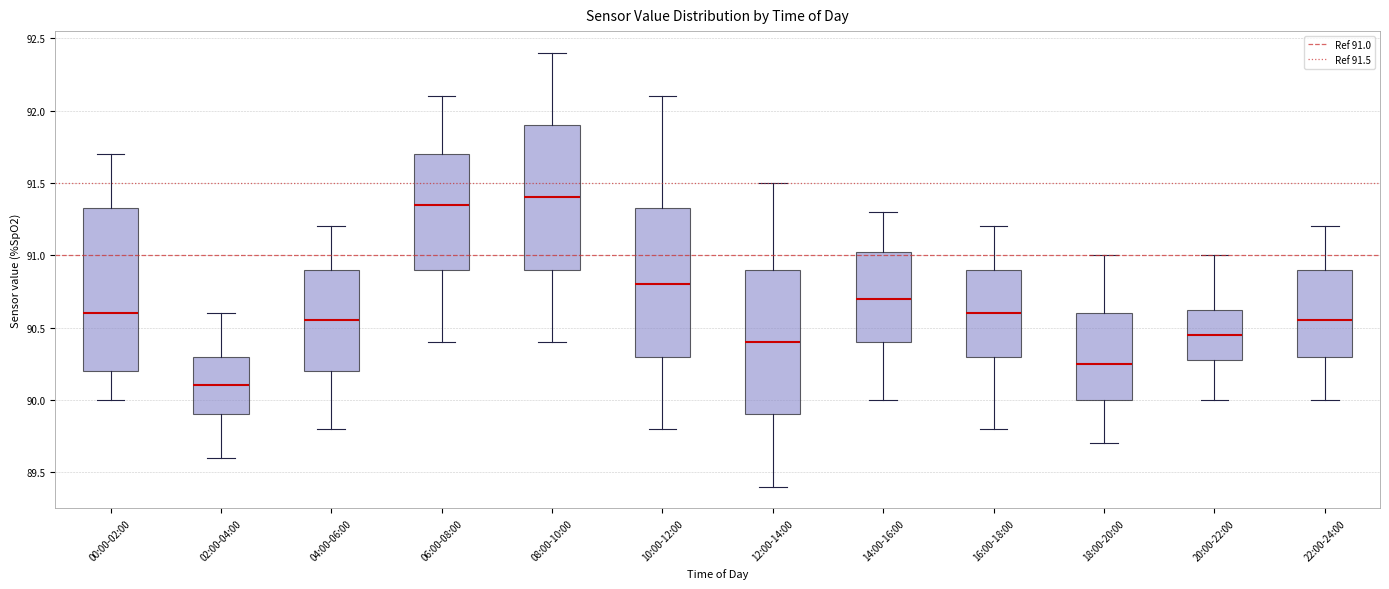

Which box has the highest median line?

08:00-10:00